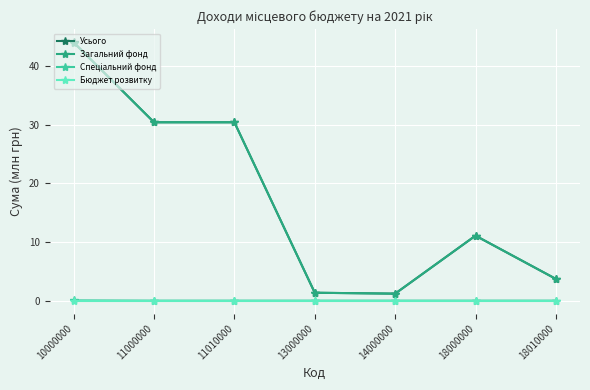

What is the value of the Загальний фонд point at the 3rd from the left?

30.4